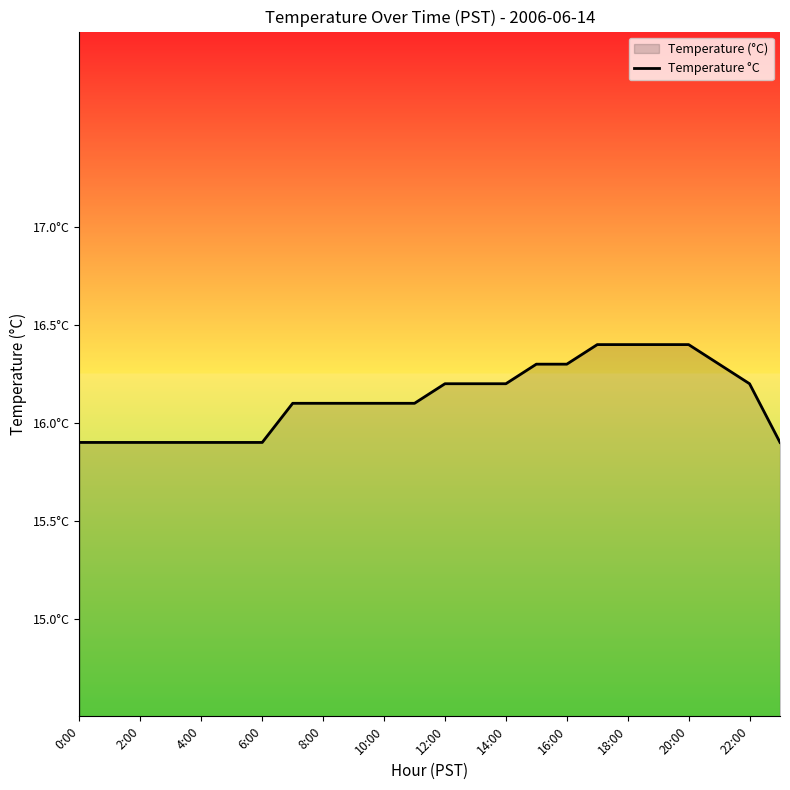

Count the number of categories in the chart.

24